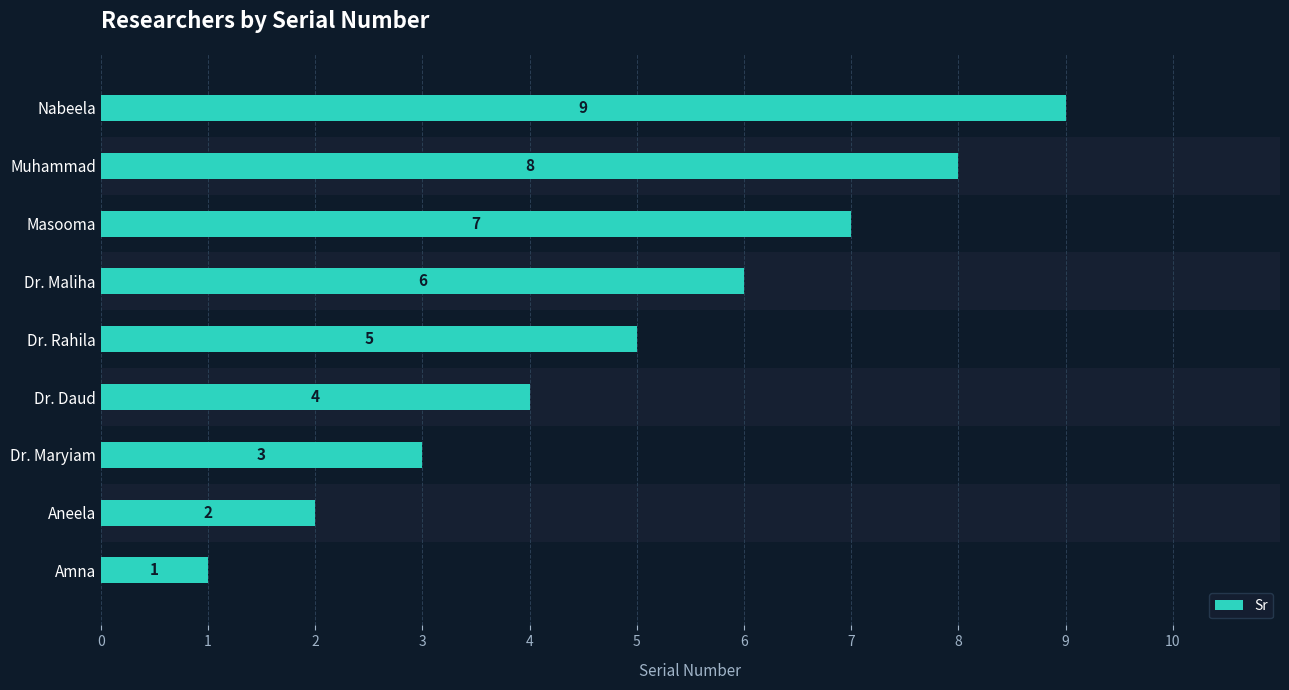

At which label is the value closest to 5?

Dr. Rahila